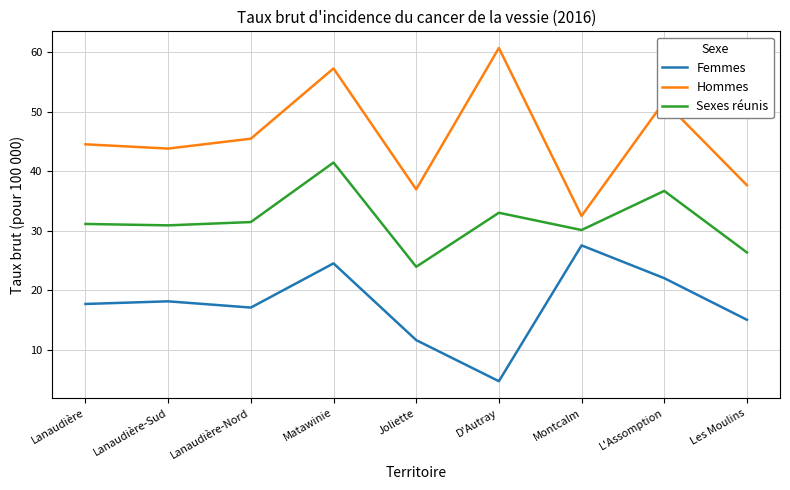

What is the approximate value of Hommes at Lanaudière?

44.5